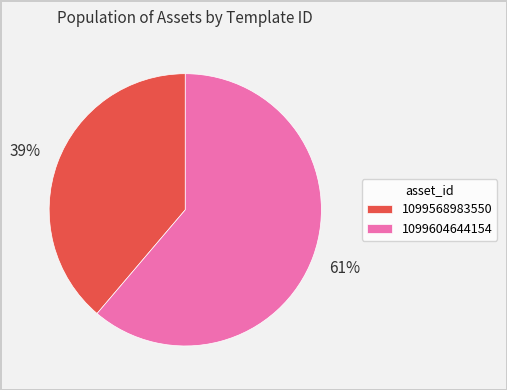

Between 1099568983550 and 1099604644154, which is larger?

1099604644154